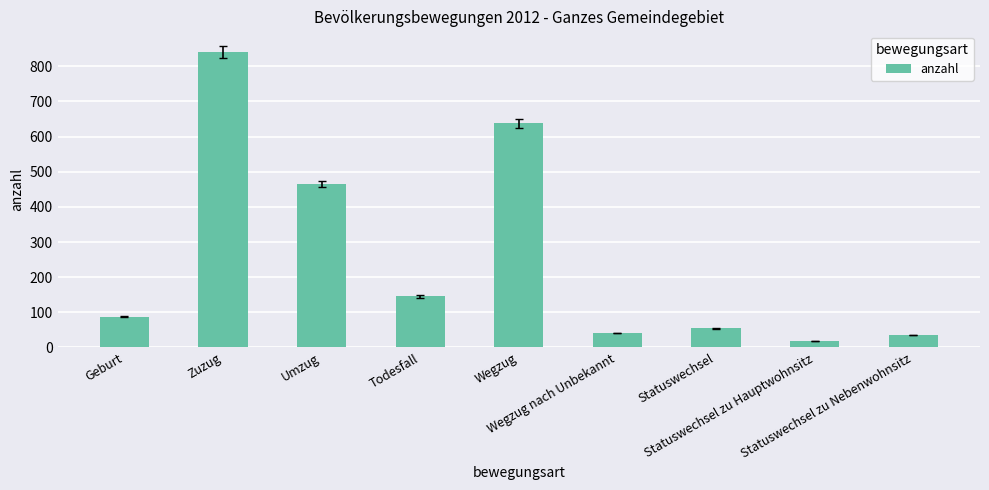

What is the change in value from Geburt to Zuzug?

+753